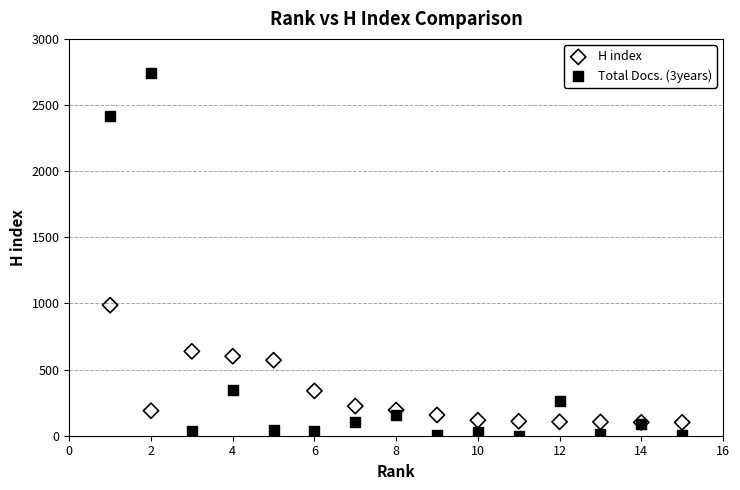

Which series has the widest spread of Y values?

Total Docs. (3years)